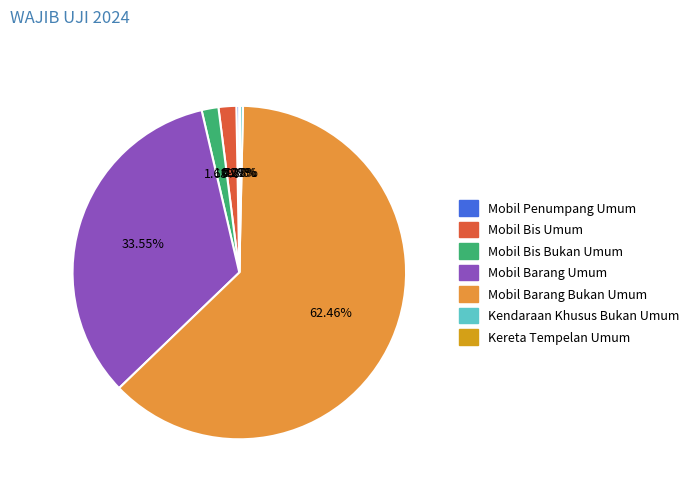

To the nearest percent, what percentage of the pie is Mobil Barang Umum?

34%